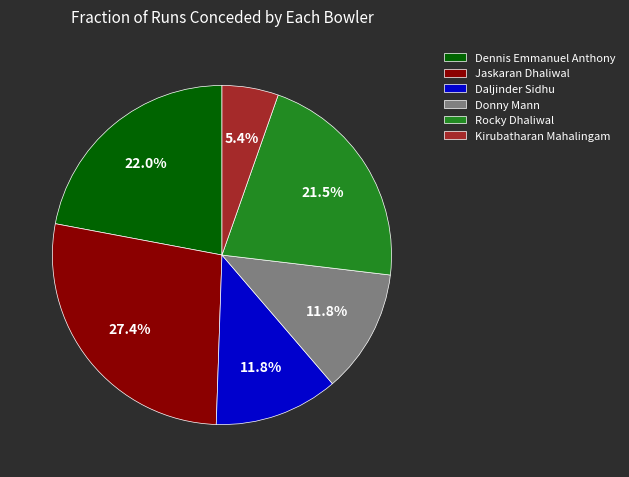

The Jaskaran Dhaliwal slice represents 20% of the pie. True or false?

False